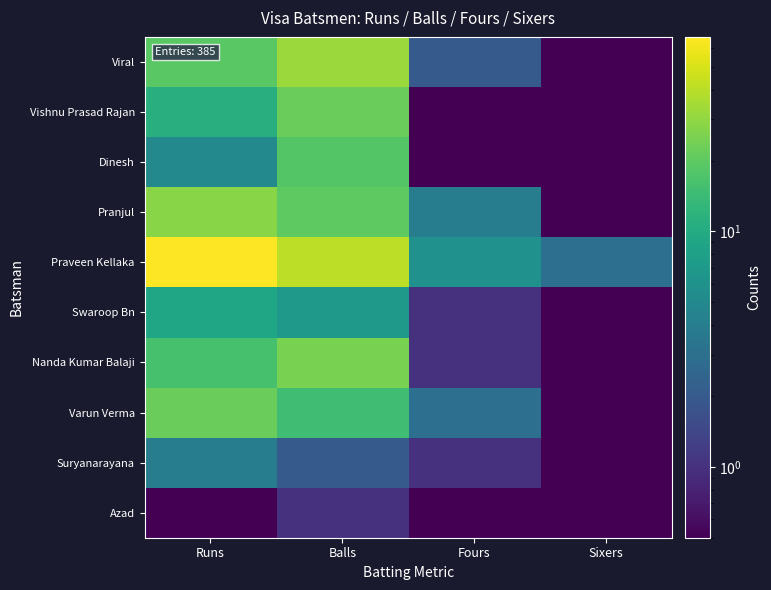

What is the spread (max minus min) of values at Runs?

66.5